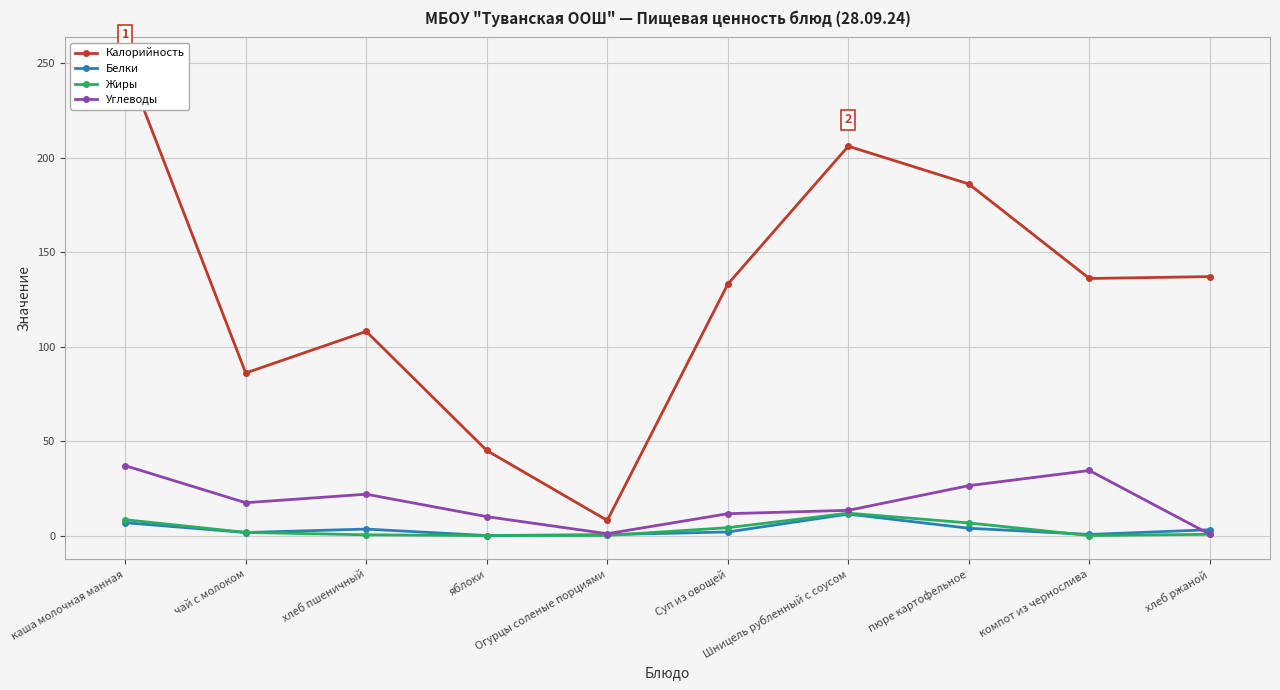

At which category does Белки reach its first local peak?

хлеб пшеничный